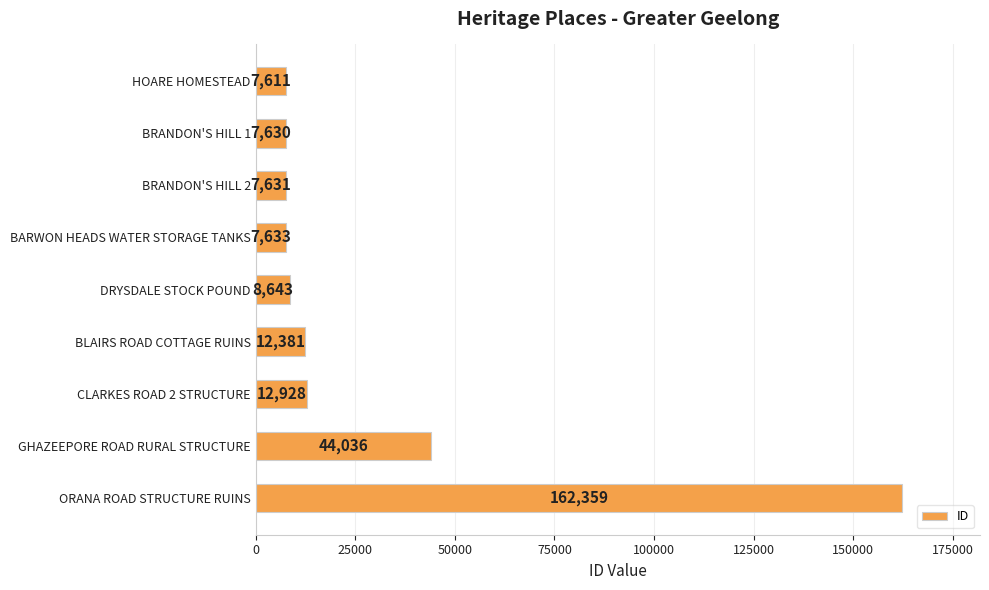

What is the minimum value shown in the chart?

7611